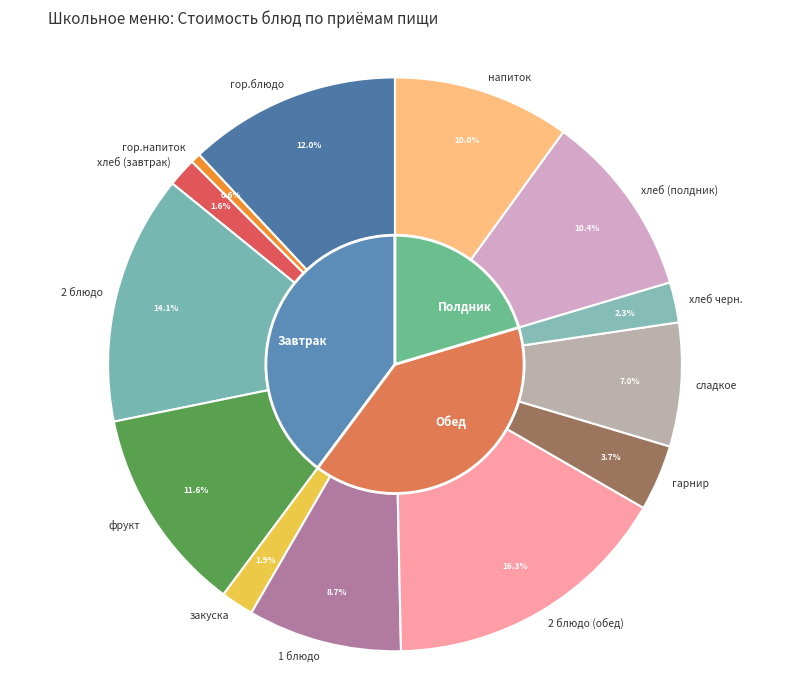

Is there a majority slice in this chart?

No